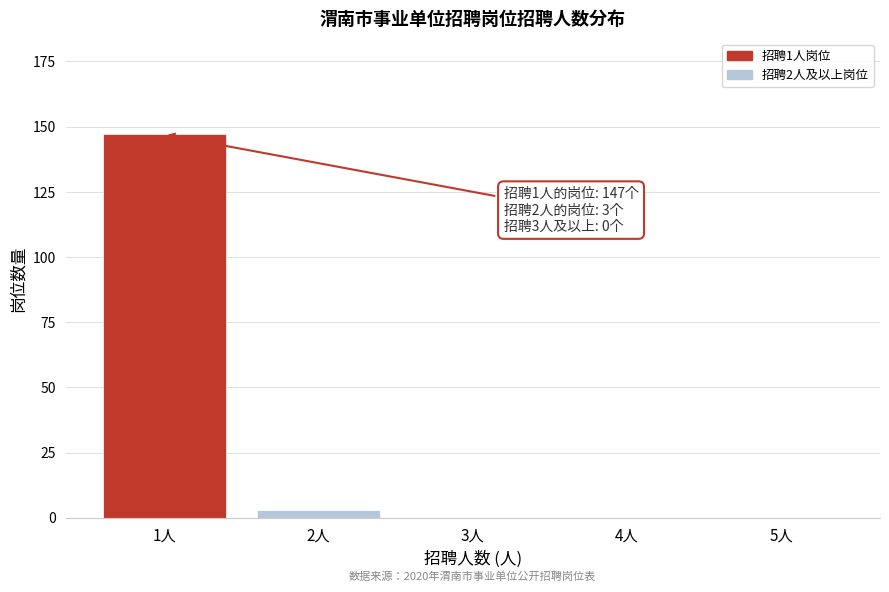

Reading left to right, extract all data points from this chart.

1人=147	2人=3	3人=0	4人=0	5人=0